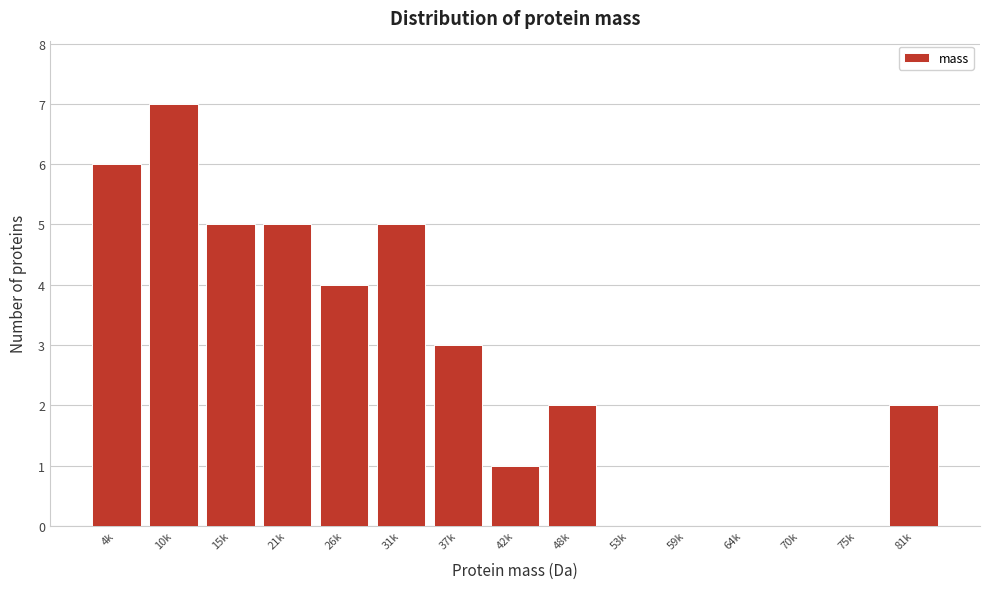

Reading left to right, list all the values displayed in this chart.

4k=6	10k=7	15k=5	21k=5	26k=4	31k=5	37k=3	42k=1	48k=2	53k=0	59k=0	64k=0	70k=0	75k=0	81k=2